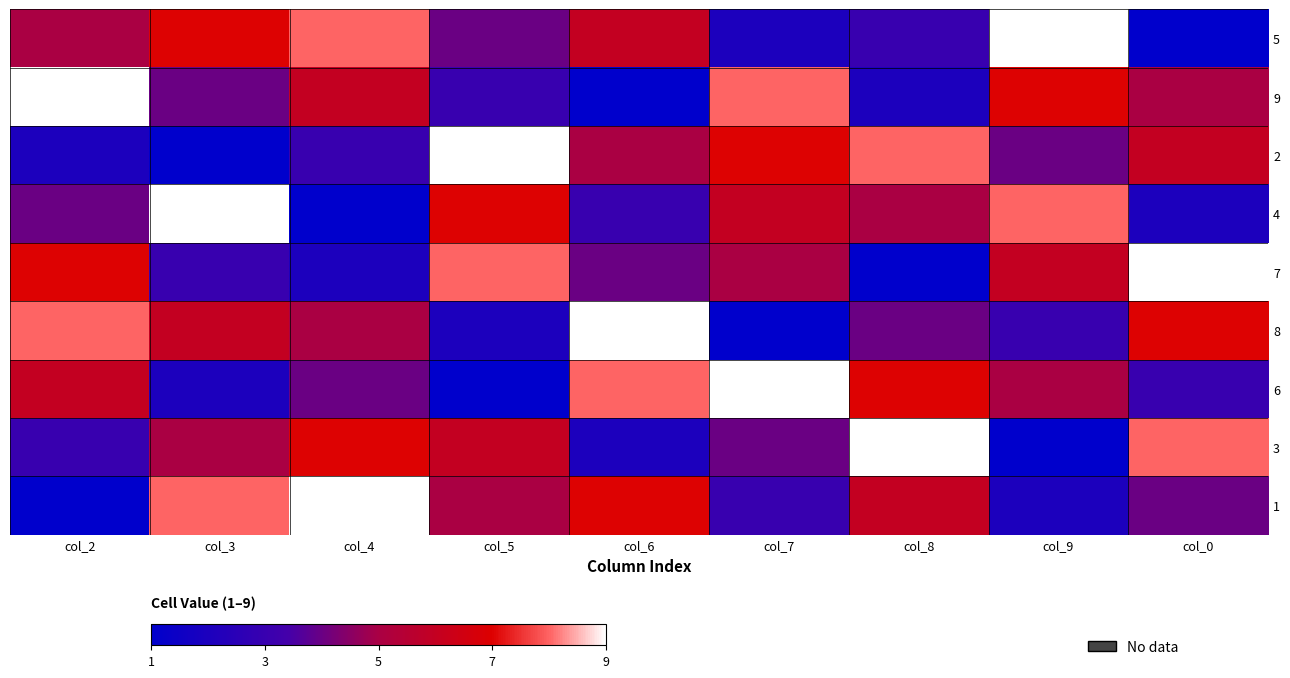

What is the minimum value shown in the chart?

1